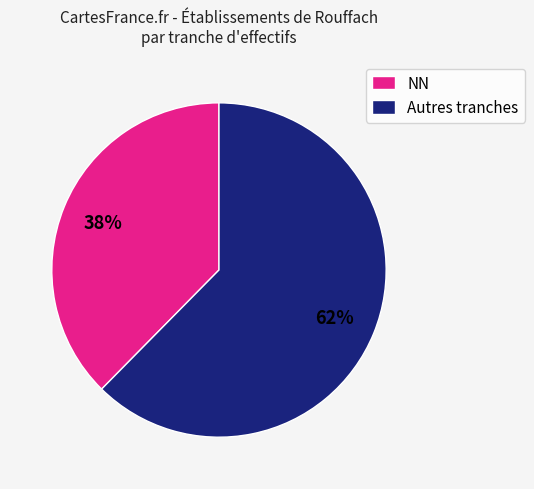

Count the number of slices in the pie.

2